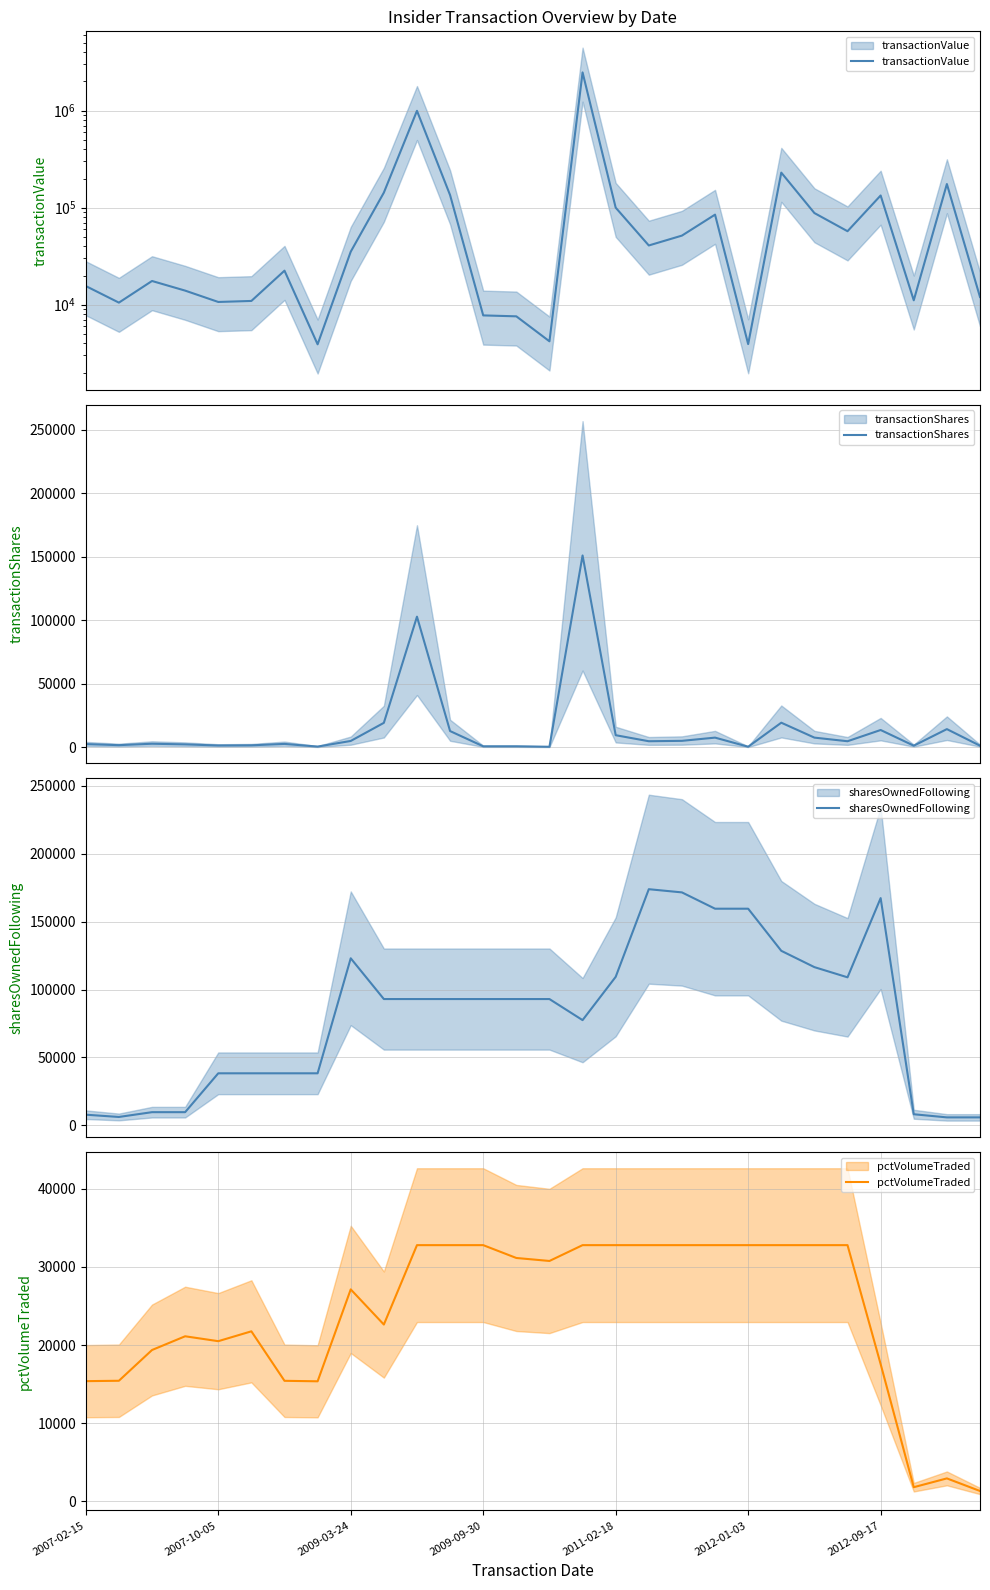

Rank the categories by pctVolumeTraded value from highest to lowest.

10, 11, 12, 15, 16, 17, 18, 19, 20, 21, 22, 23, 13, 14, 8, 9, 2012-01-03, 2009-09-30, 2011-02-18, 2009-03-24, 24, 2007-10-05, 2012-09-17, 2007-02-15, 7, 26, 25, 27